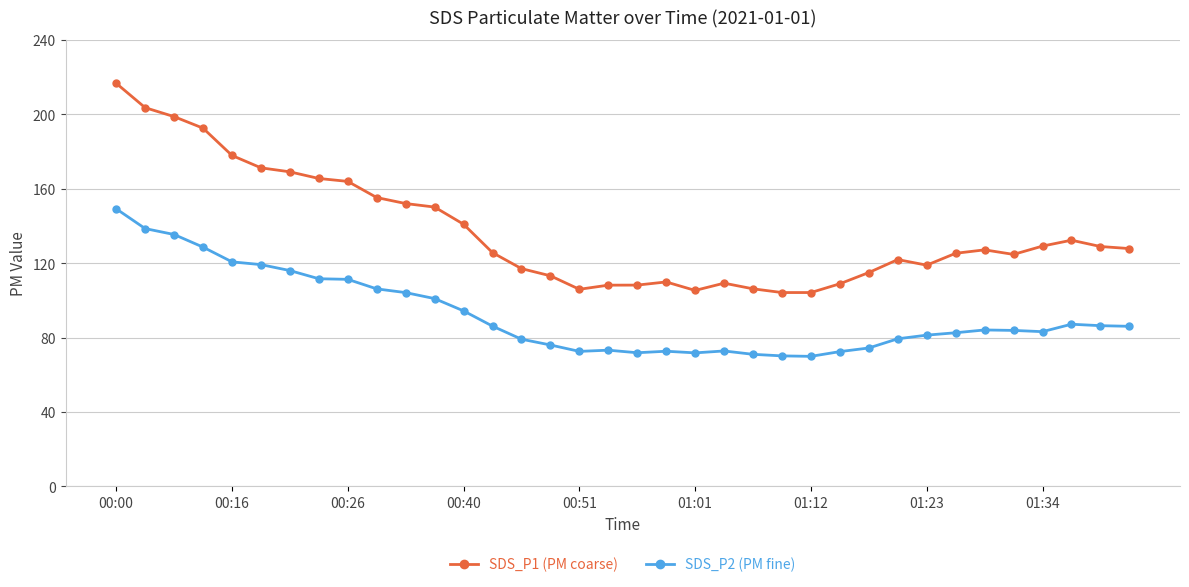

What is the smallest value displayed?

69.9